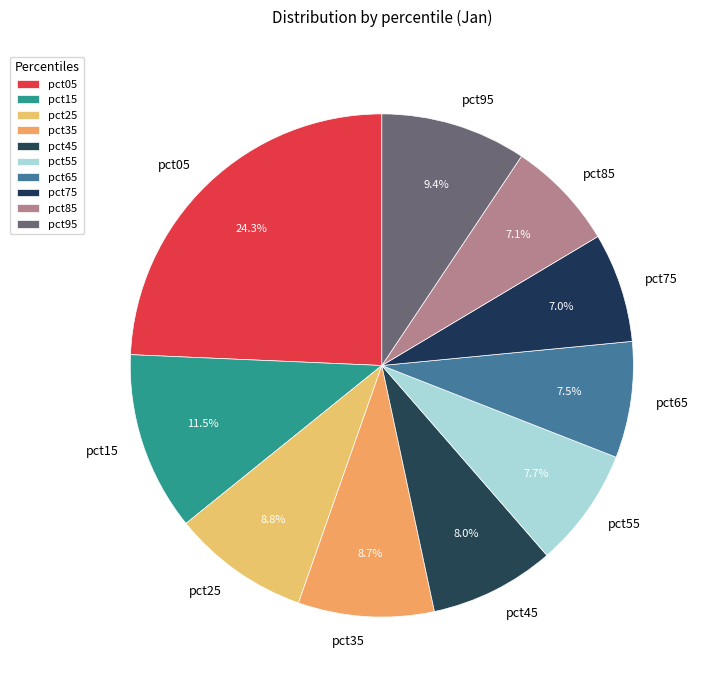

Is it true that pct25 is 22% of the pie?

False